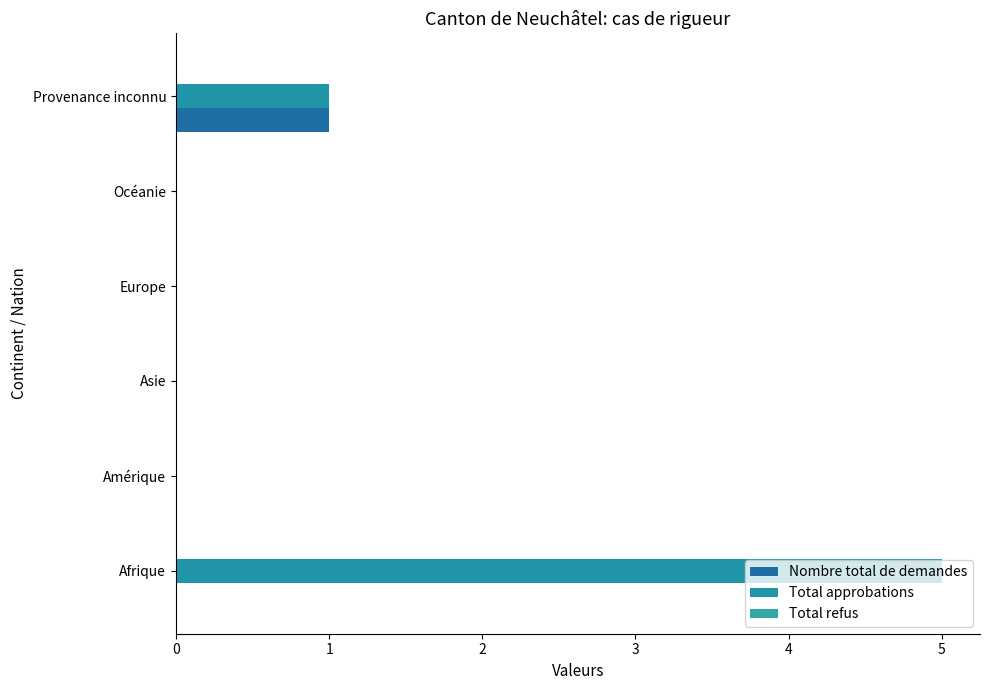

How many data points does each series have?

6